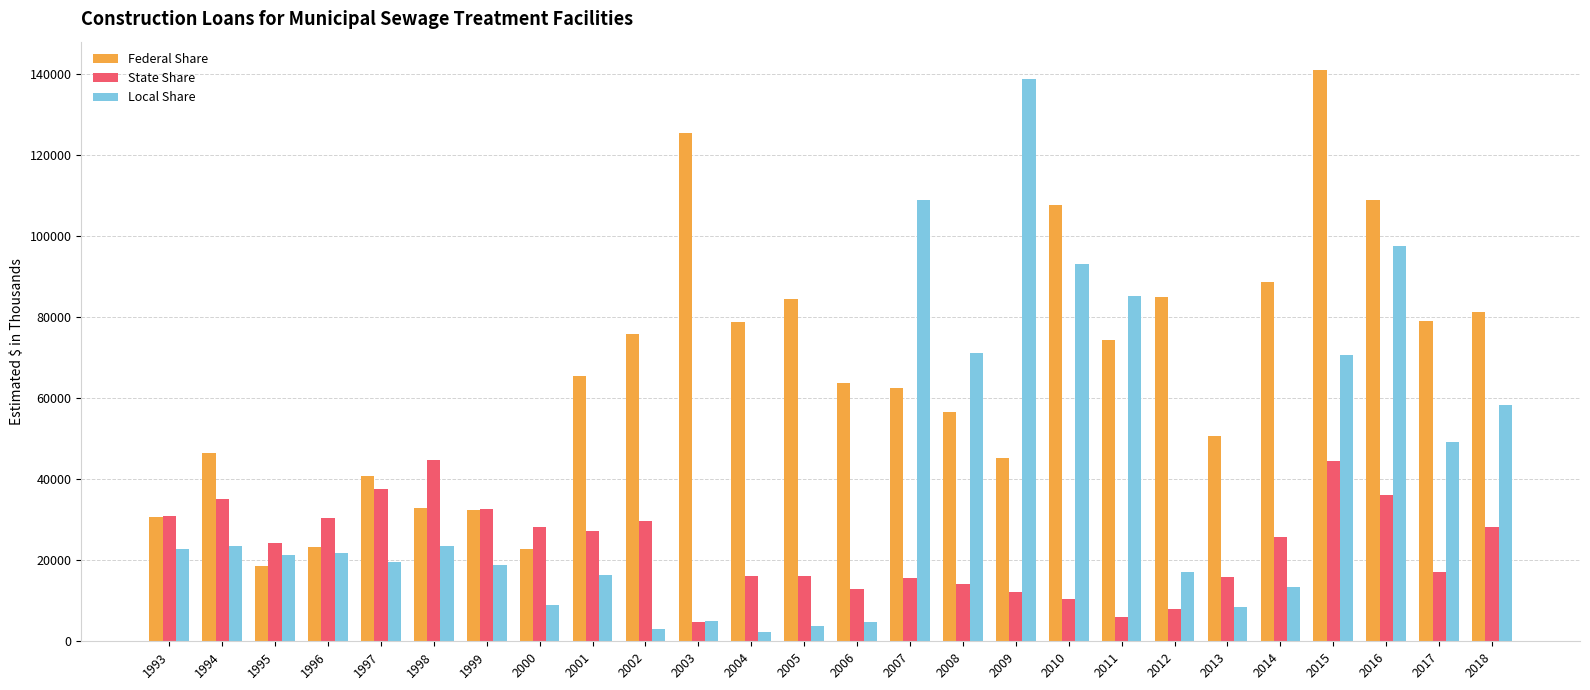

What is the difference between the maximum and minimum values in the Local Share series?

136492